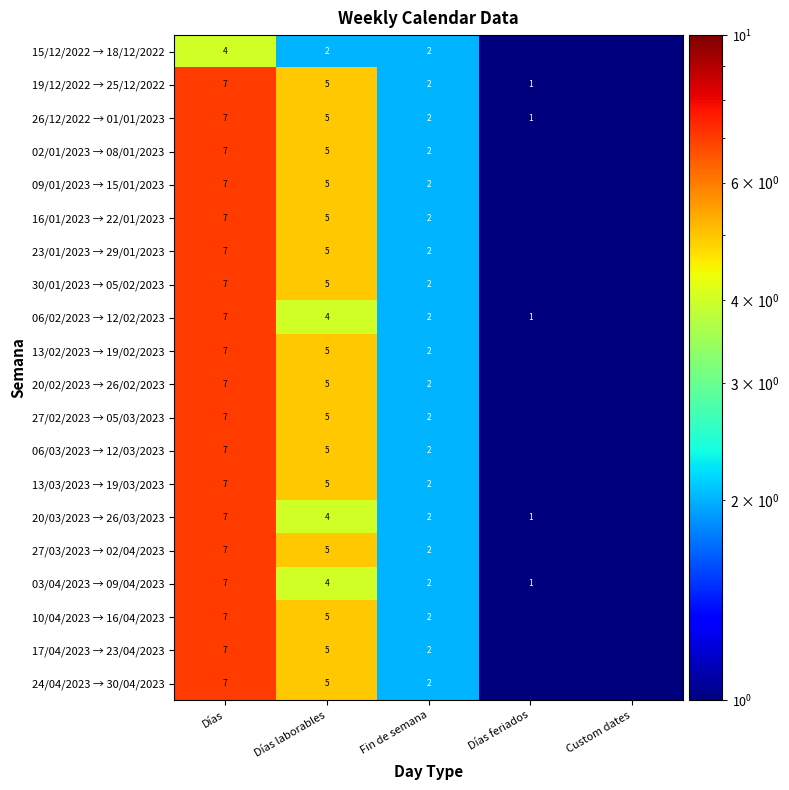

What is the difference between the highest and lowest values at Días?

3.0